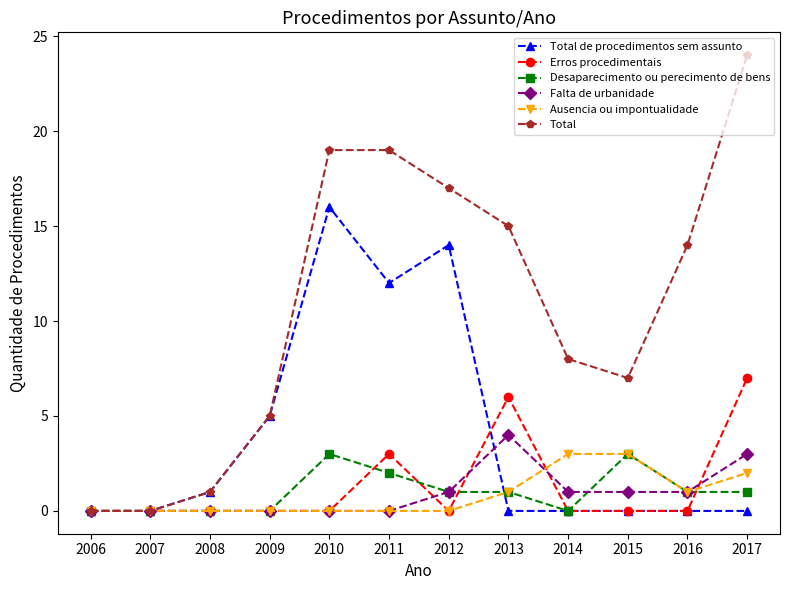

True or false: Desaparecimento ou perecimento de bens has more than 1 points higher than both neighbors.

True